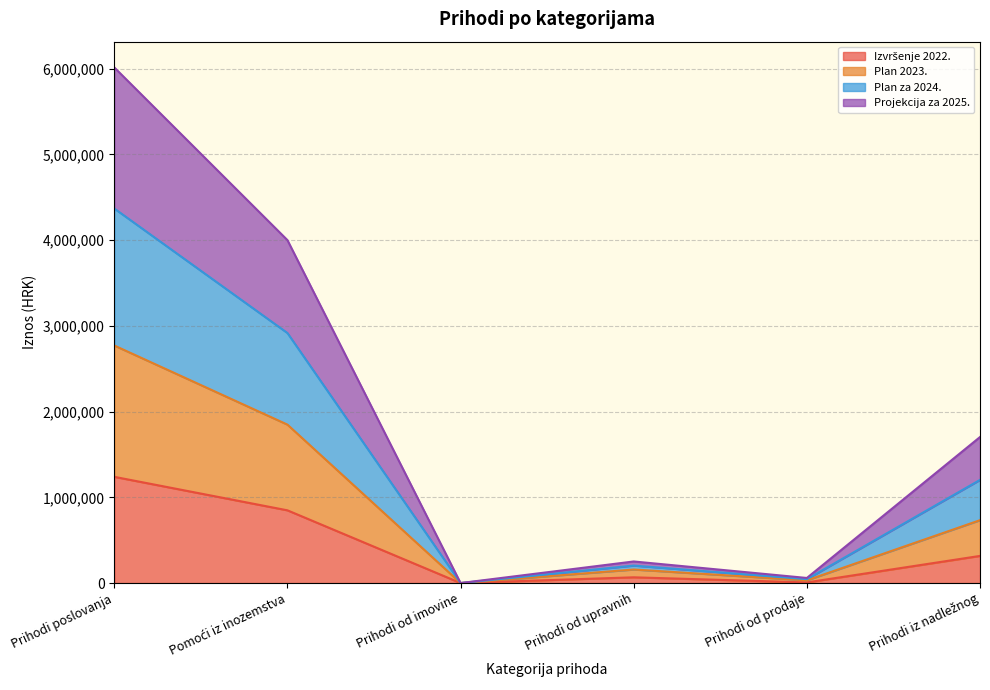

At which category does Plan 2023. reach its first local valley?

Prihodi od imovine